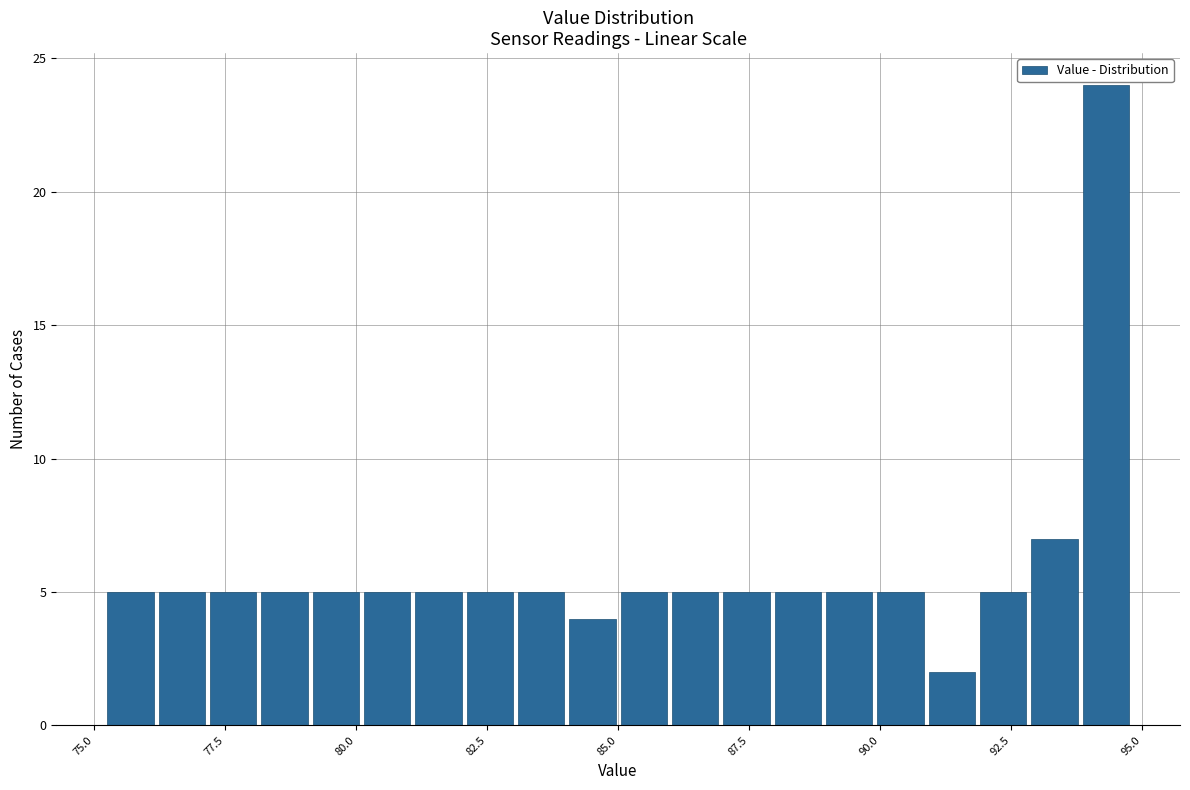

Around what value on the x-axis is the tallest bar? Give the approximate position of its centre, as read against the axis.

94.5